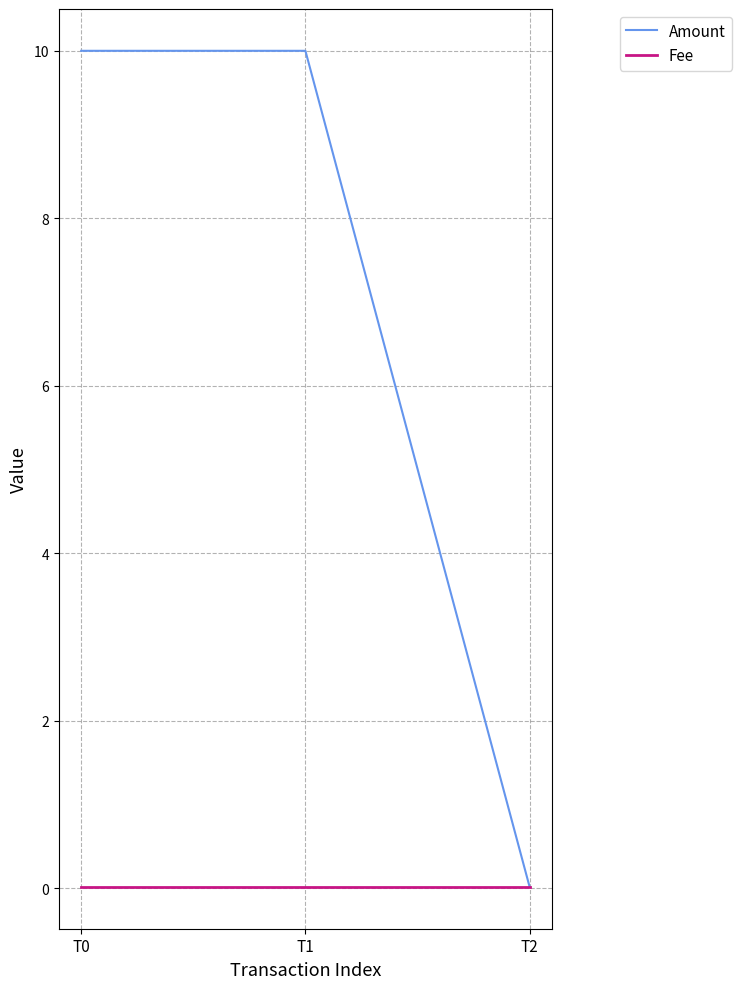

Between T0 and T2, which series saw the biggest shift?

Amount